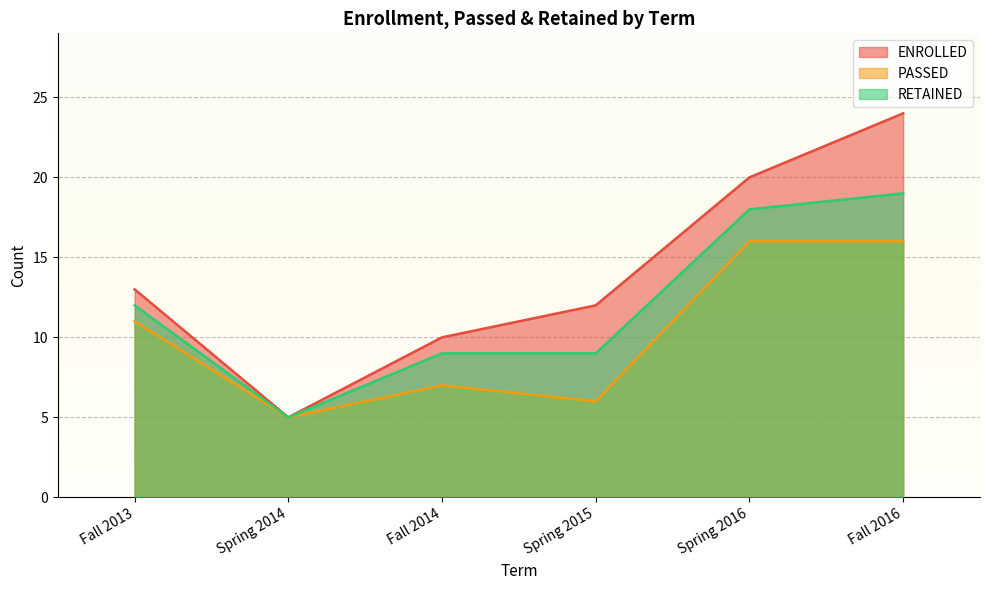

The PASSED series shows 16 at Fall 2016. True or false?

True